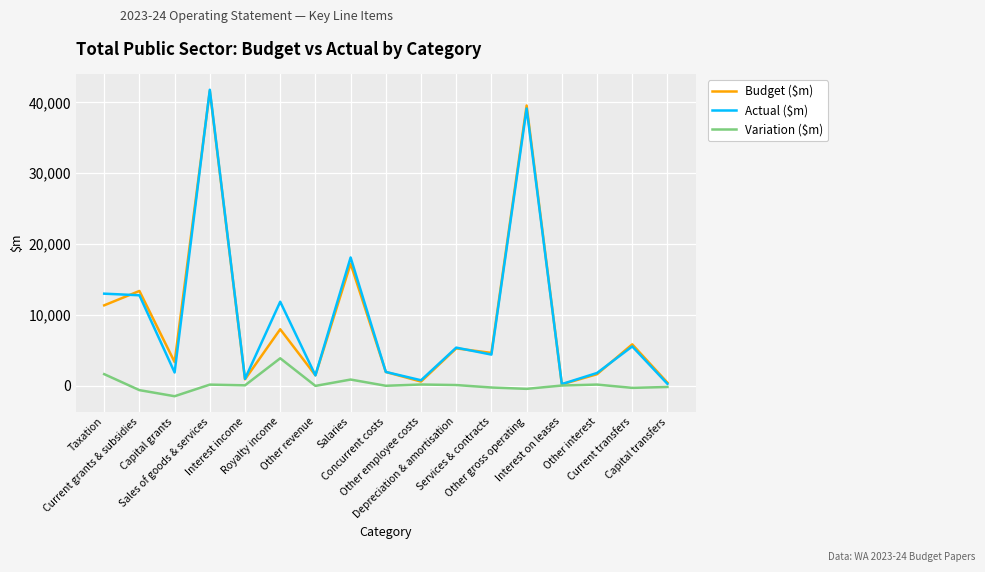

What is the spread (max minus min) of values at Depreciation & amortisation?

5283